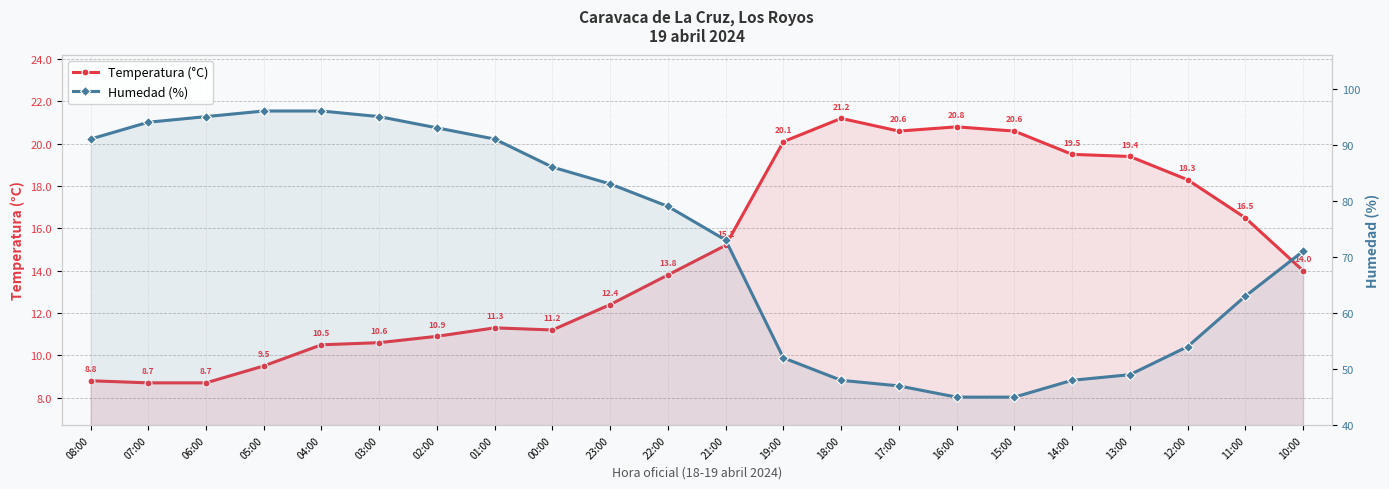

What is the spread (max minus min) of values at 23:00?

70.6